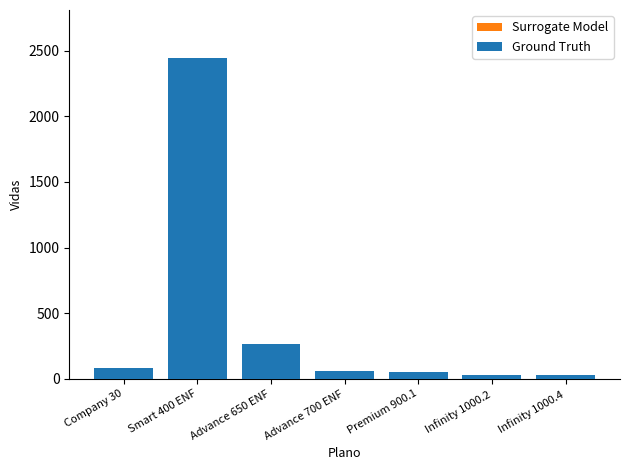

Reading left to right, extract all data points from this chart.

Surrogate Model: Company 30=81	Smart 400 ENF=2444	Advance 650 ENF=263	Advance 700 ENF=60	Premium 900.1=50	Infinity 1000.2=31	Infinity 1000.4=30
Ground Truth: Company 30=81	Smart 400 ENF=2444	Advance 650 ENF=263	Advance 700 ENF=60	Premium 900.1=50	Infinity 1000.2=31	Infinity 1000.4=30